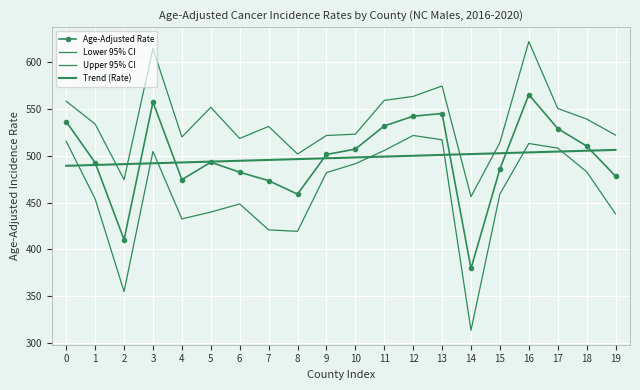

Rank the series at 17 from lowest to highest value.

Trend (Rate), Lower 95% CI, Age-Adjusted Rate, Upper 95% CI